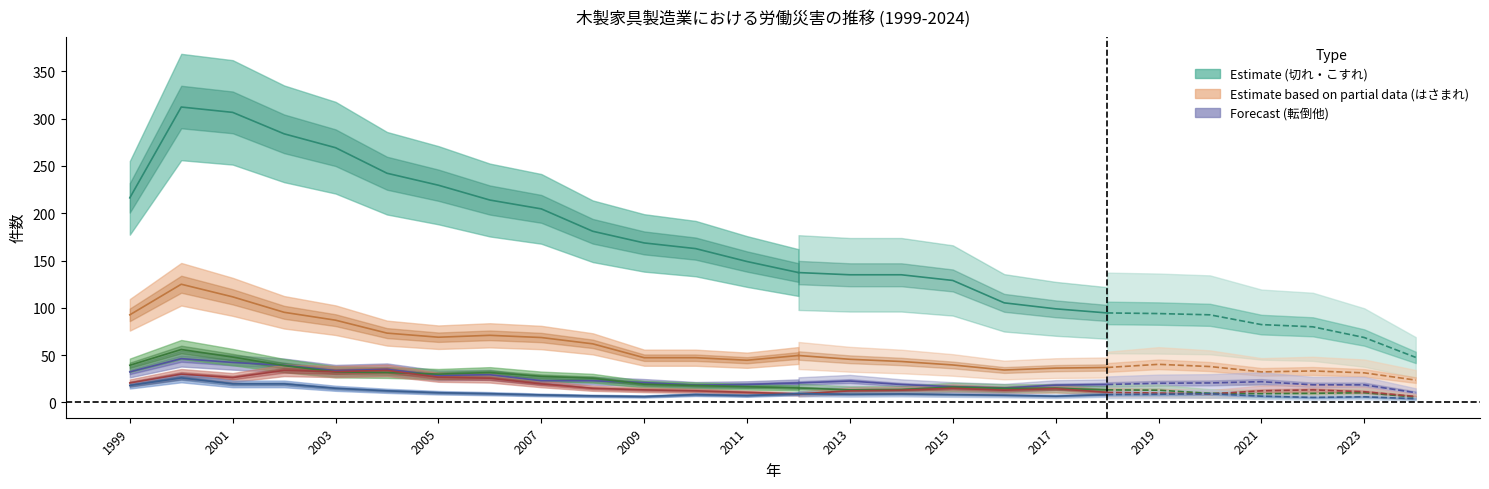

At which label does 飛来・落下 reach its peak?

1999